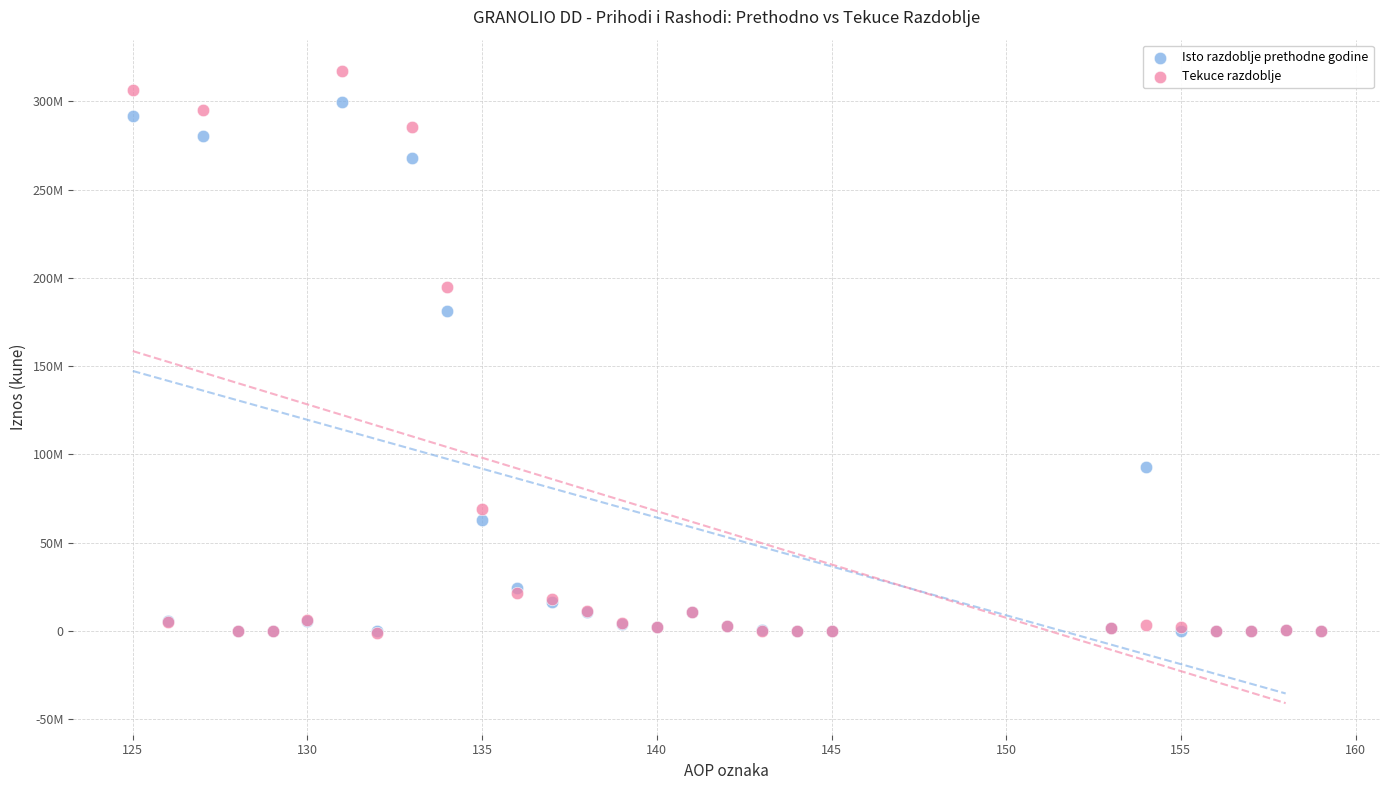

Which series contains the highest Y value?

Tekuce razdoblje